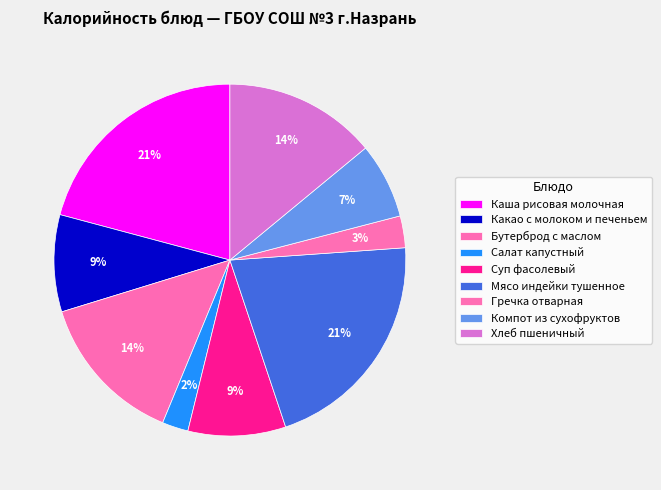

To the nearest percent, what percentage of the pie is Мясо индейки тушенное?

21%